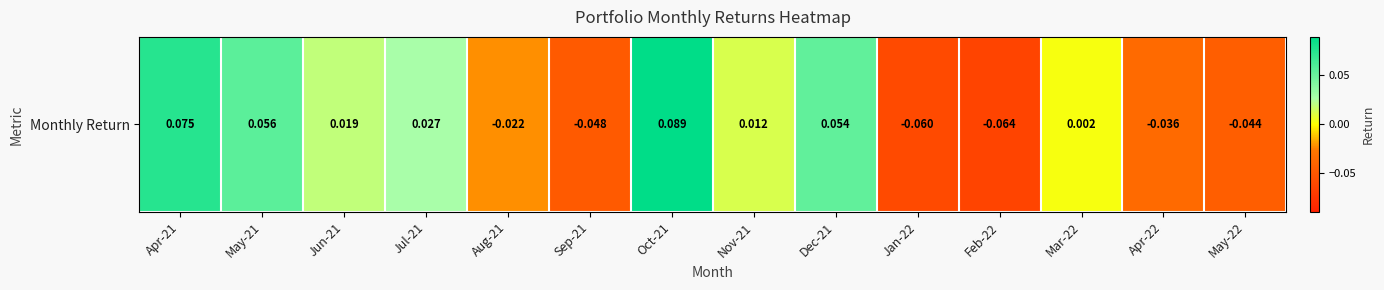

How many negative values are there?

6